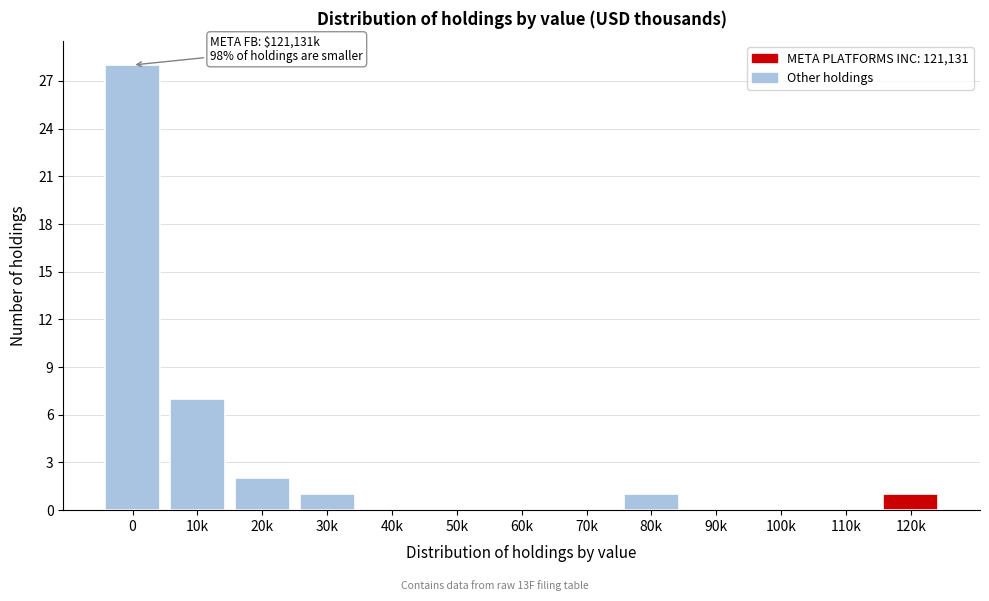

Reading right to left, list all the values displayed in this chart.

120k=1	110k=0	100k=0	90k=0	80k=1	70k=0	60k=0	50k=0	40k=0	30k=1	20k=2	10k=7	0=28